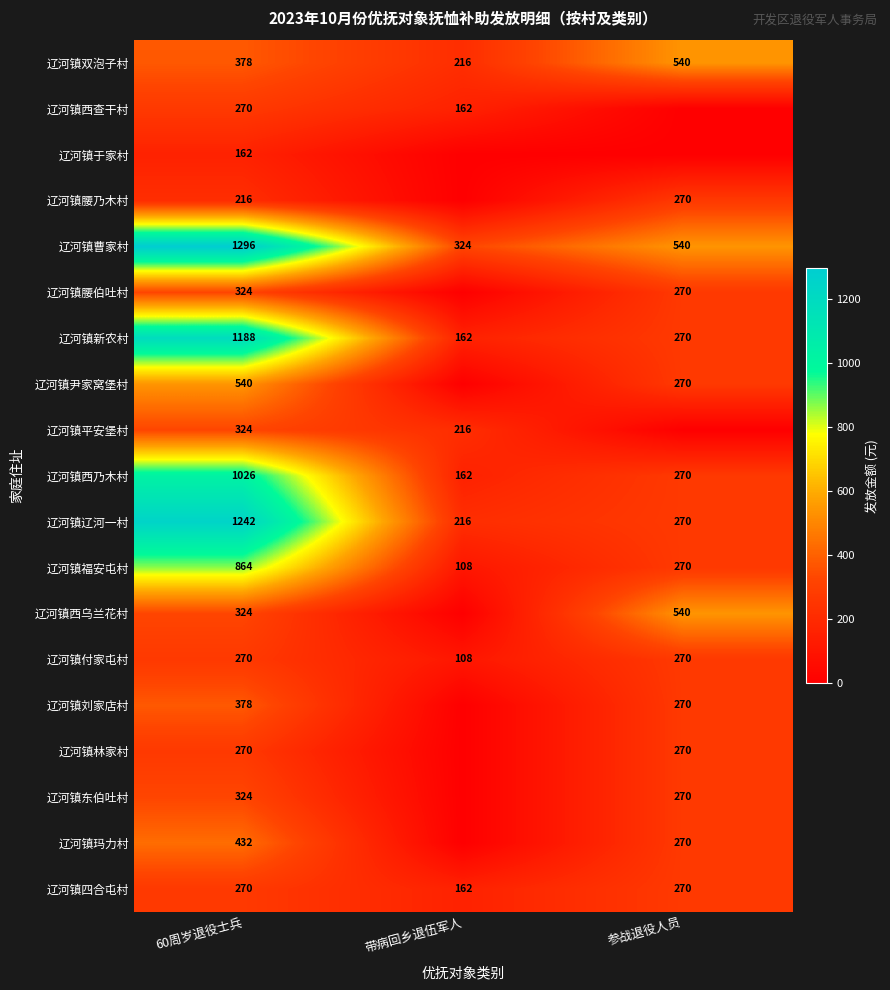

At which label does 辽河镇付家屯村 reach its minimum?

带病回乡退伍军人